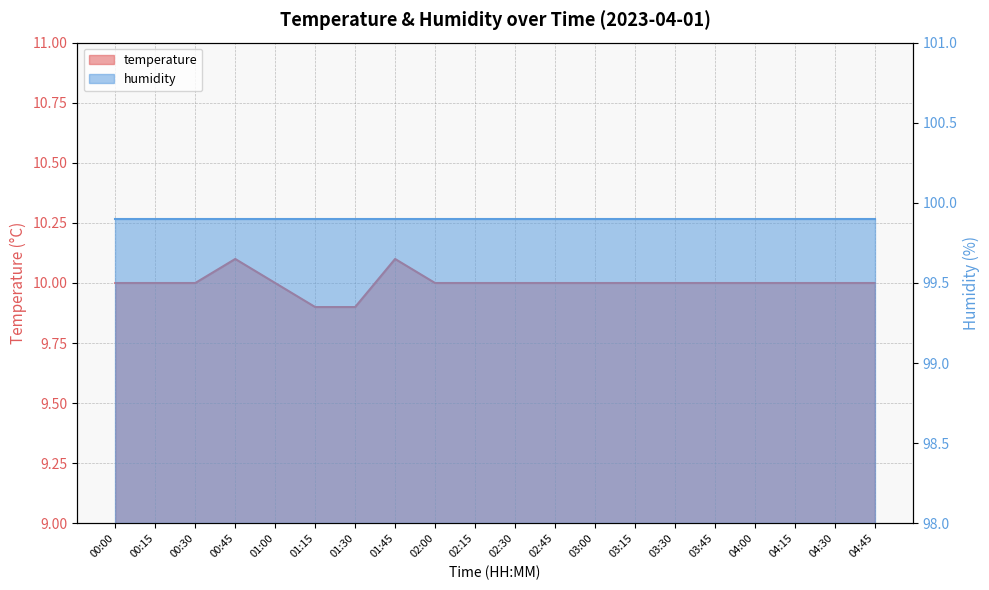

What is the value of the 4th point from the left?

10.1